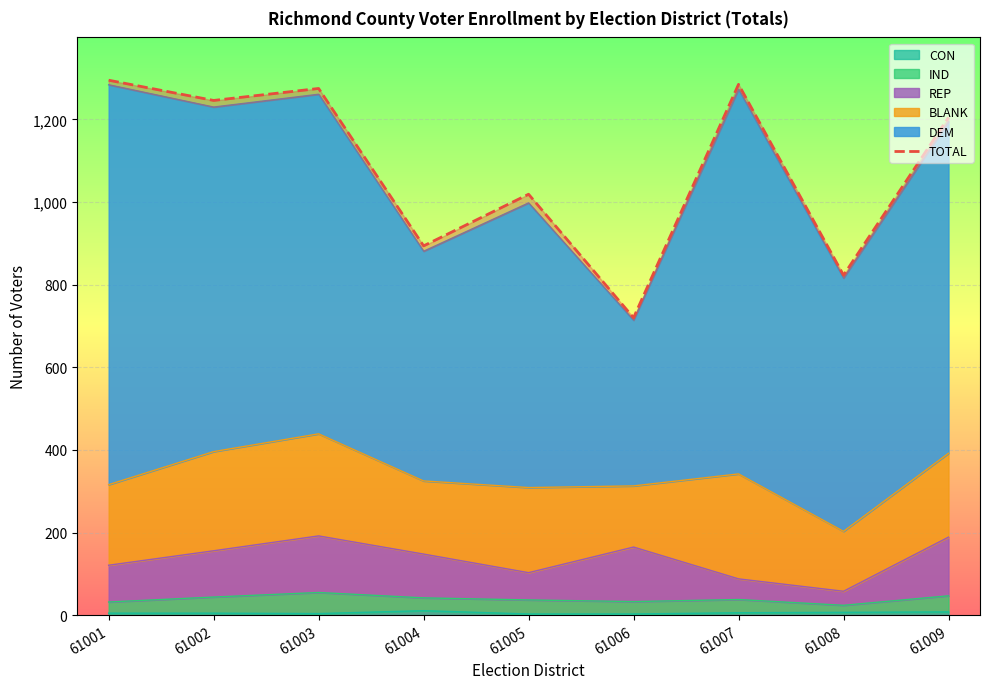

Rank the categories by value from lowest to highest.

61006, 61008, 61004, 61005, 61009, 61002, 61003, 61007, 61001